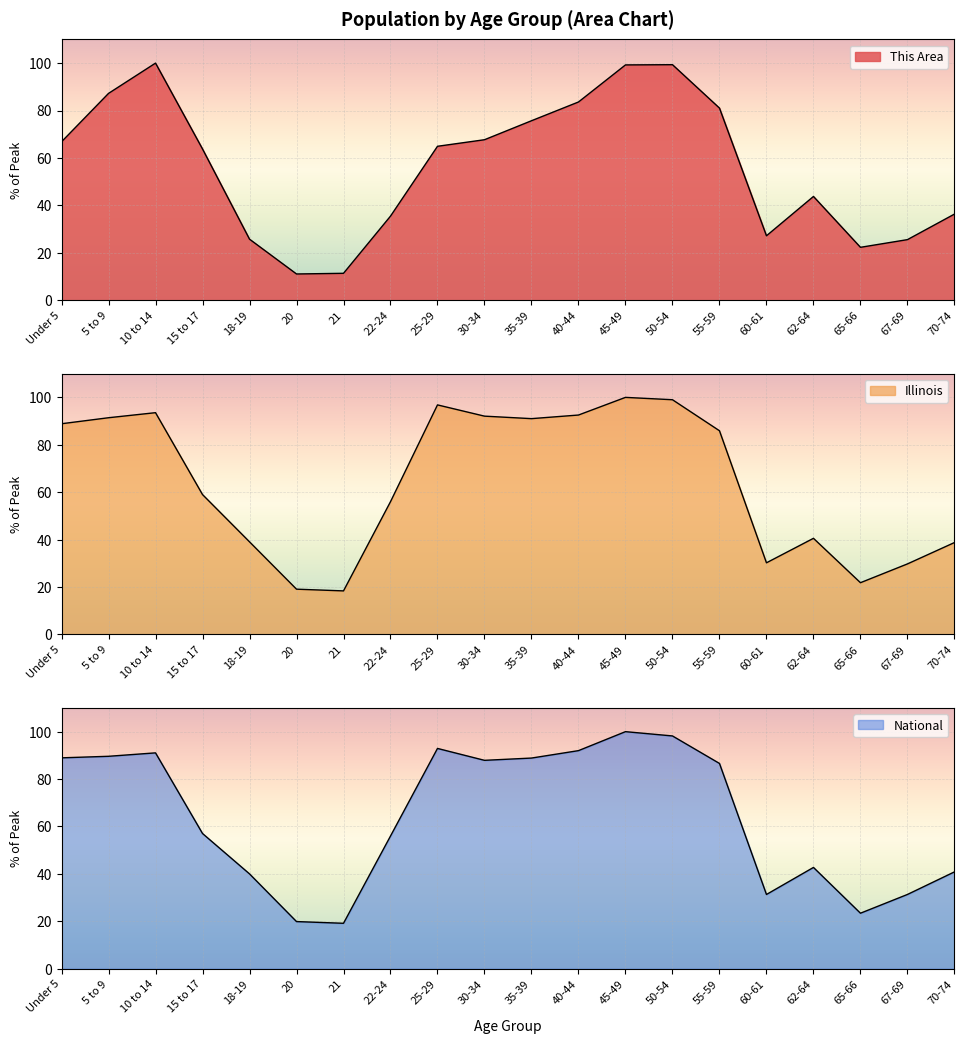

At which category does This Area reach its first local peak?

10 to 14